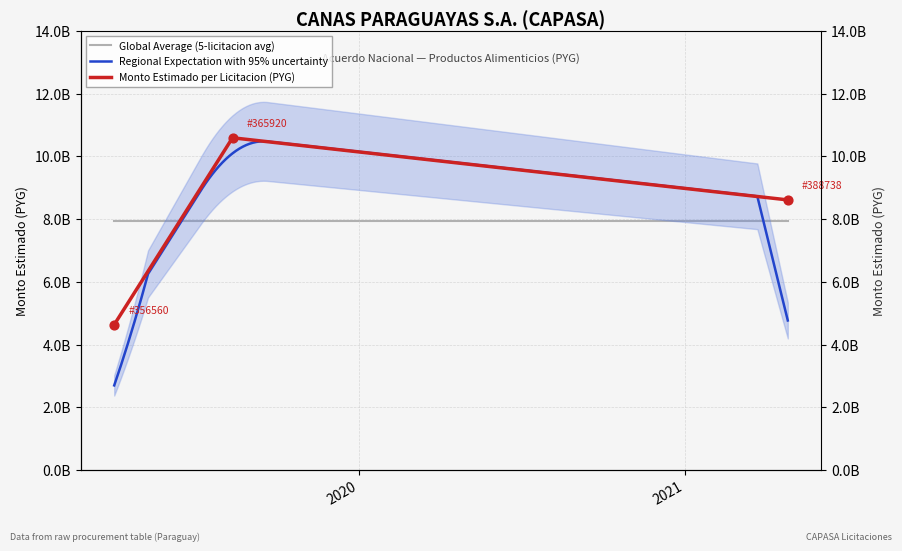

What is the change in value from 2019-08-12 to 2021-04-27?

-1980000000